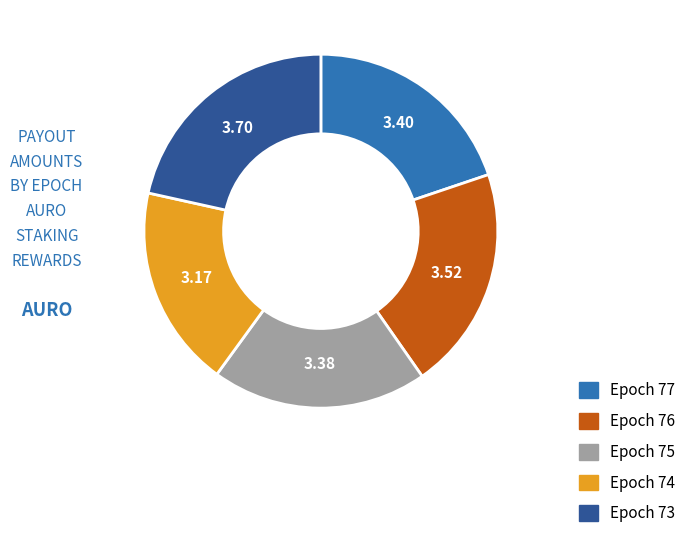

Is there a majority slice in this chart?

No